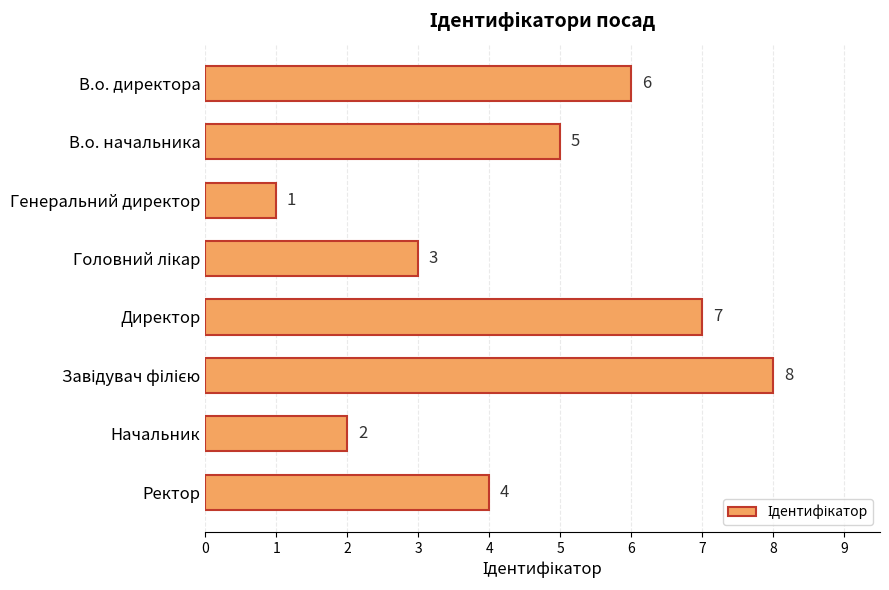

At which label is the value closest to 4?

Ректор